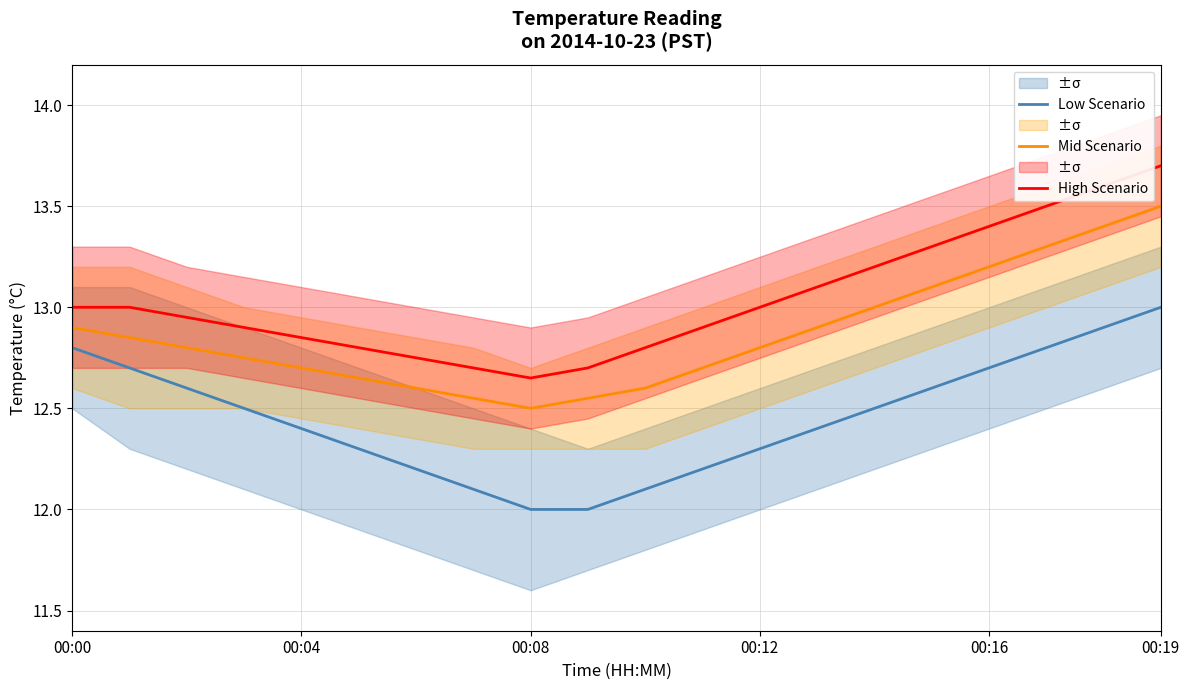

At which label does Mid Scenario reach its minimum?

00:08